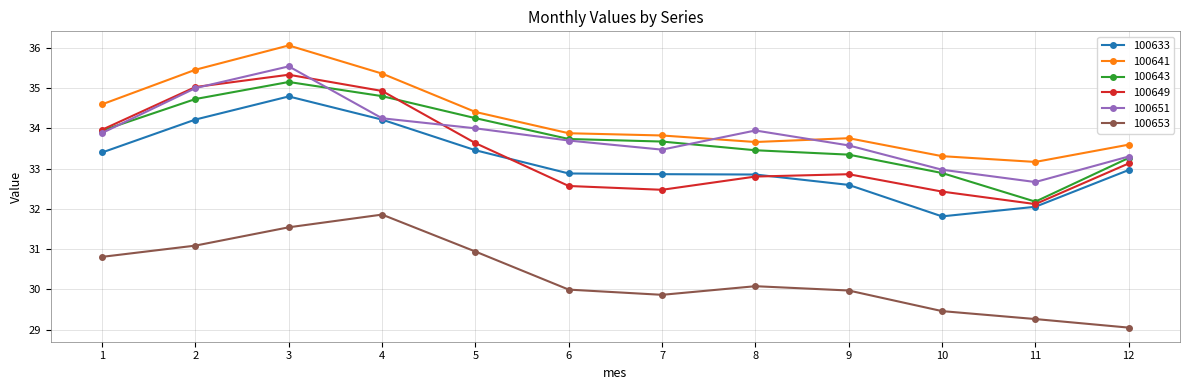

What is the difference between the 100651 values at 6 and 3?

1.8